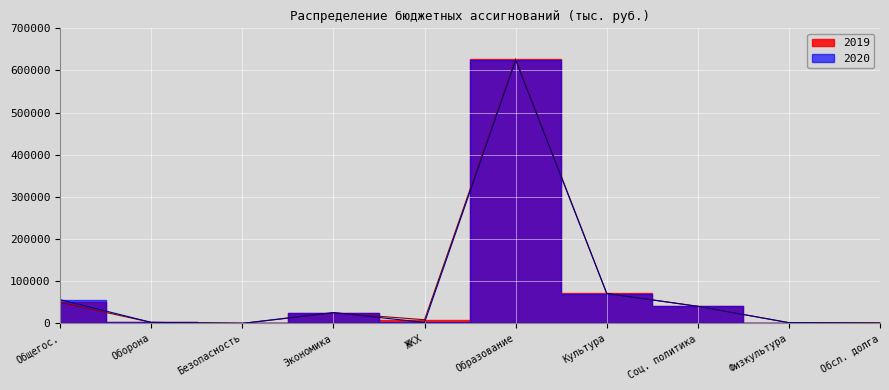

In 2019, how many points are lower than both neighbors (excluding endpoints)?

2